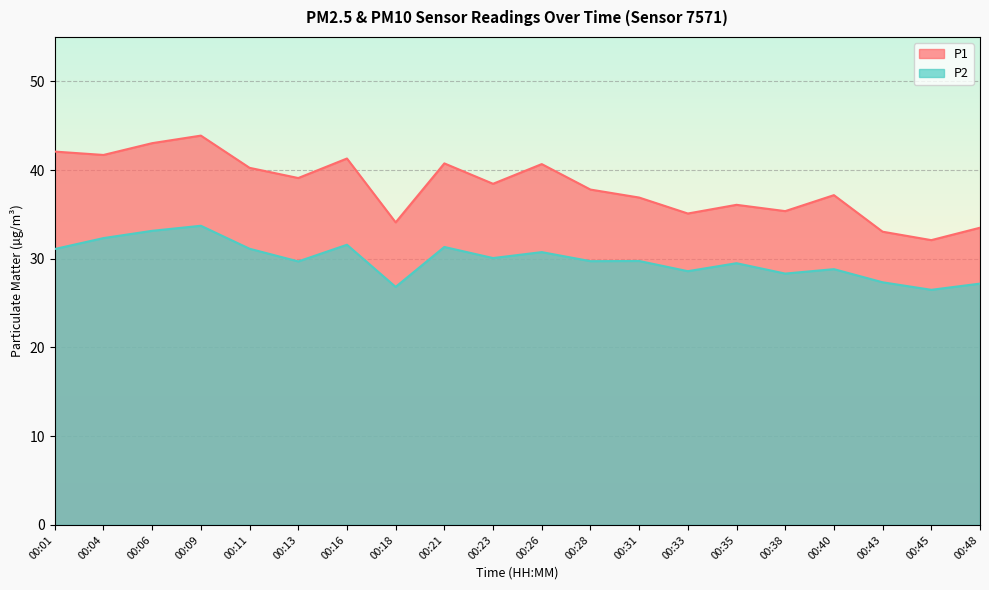

How many lines are shown in the chart?

2